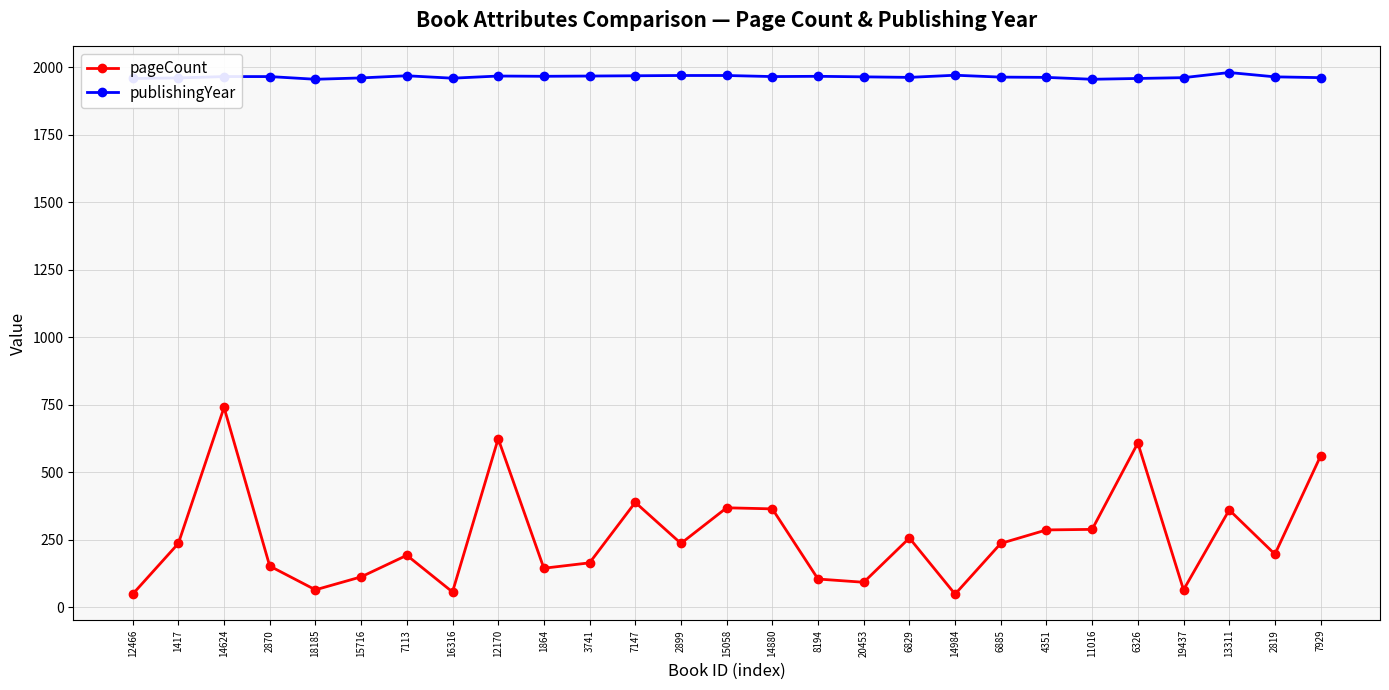

Rank the series by their maximum value, from highest to lowest.

publishingYear, pageCount